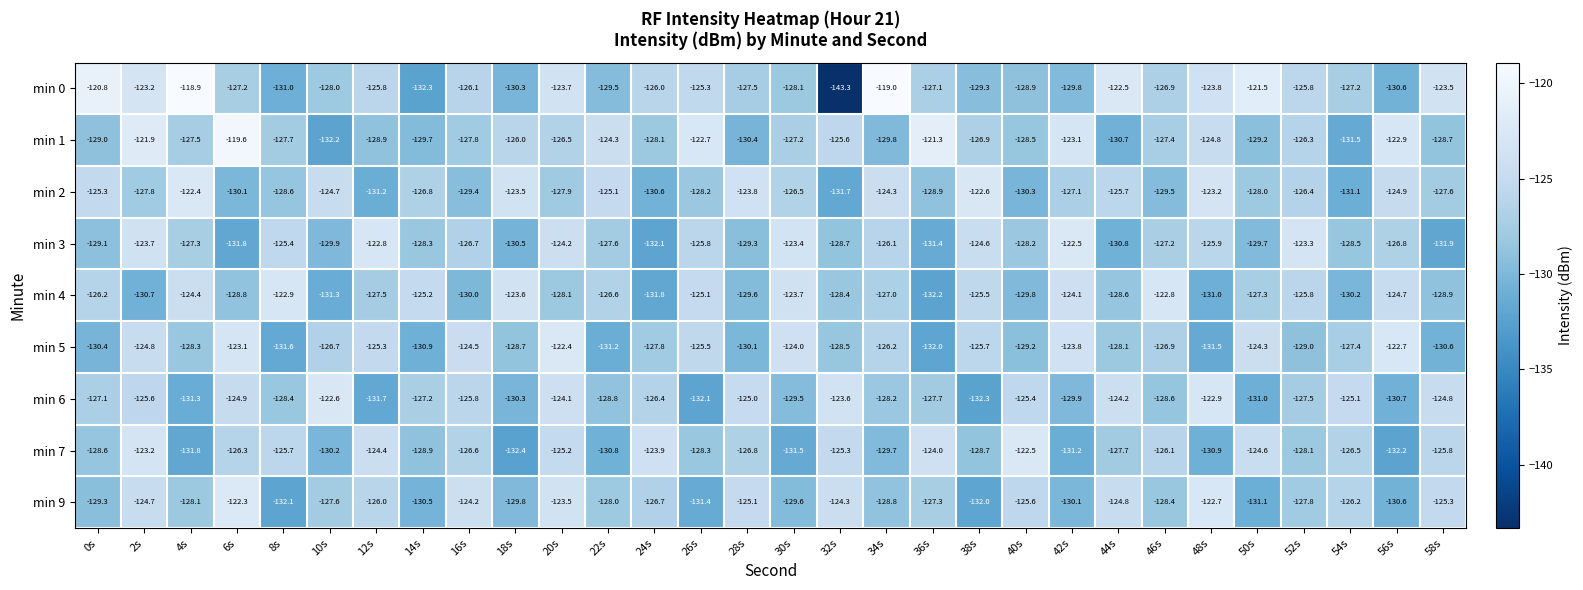

The value of min 4 at 48s is -38.7. True or false?

False